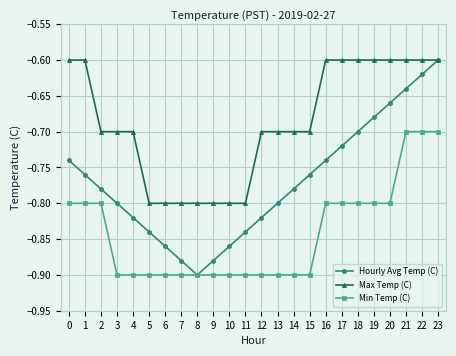

At 15, list the series in order from smallest to largest.

Min Temp (C), Hourly Avg Temp (C), Max Temp (C)